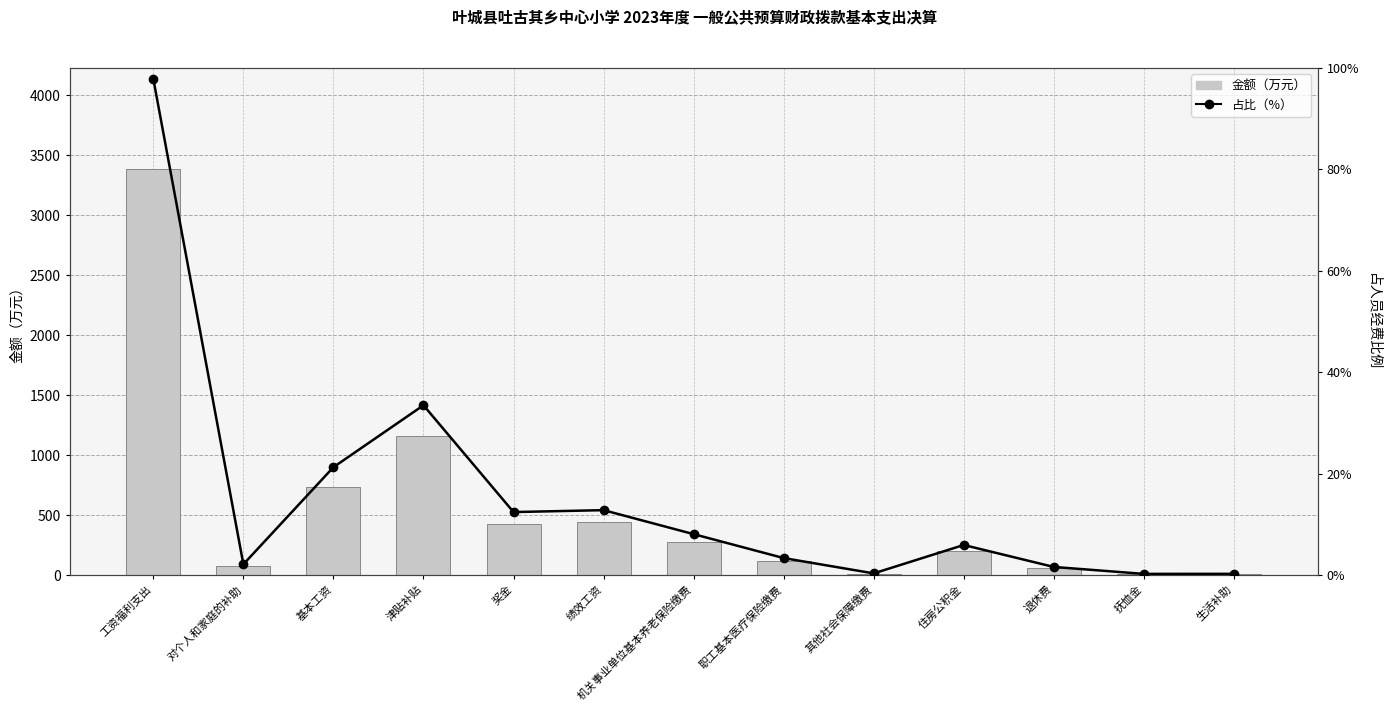

Between 工资福利支出 and 奖金, which is larger?

工资福利支出